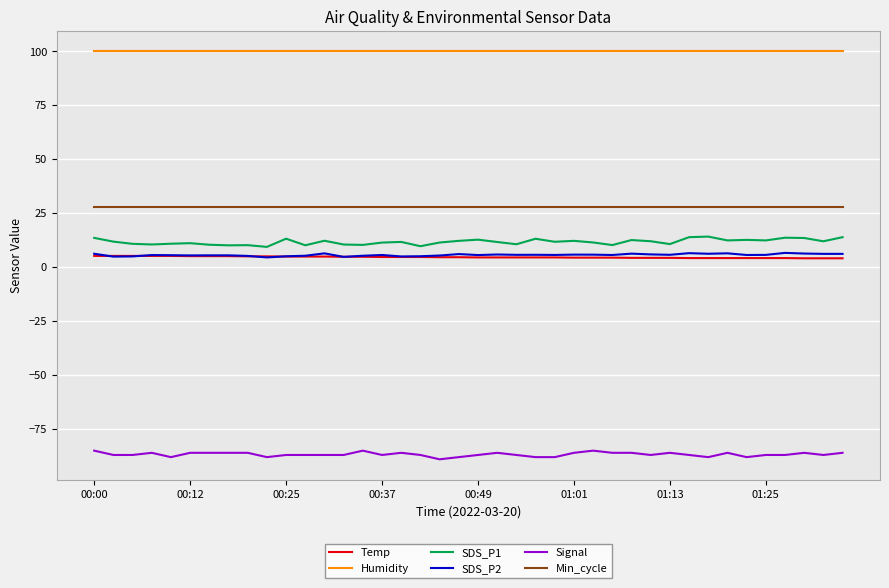

What is the maximum value shown in the chart?

99.9